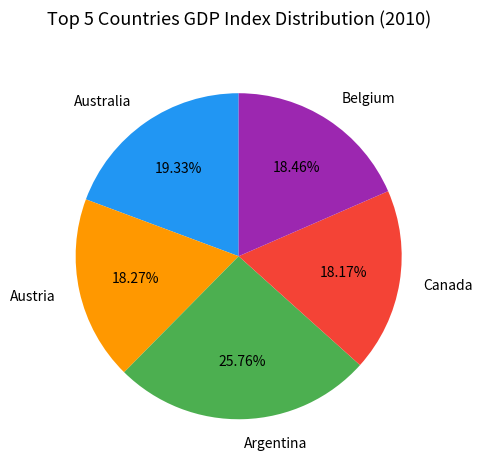

Does any single category account for the majority?

No